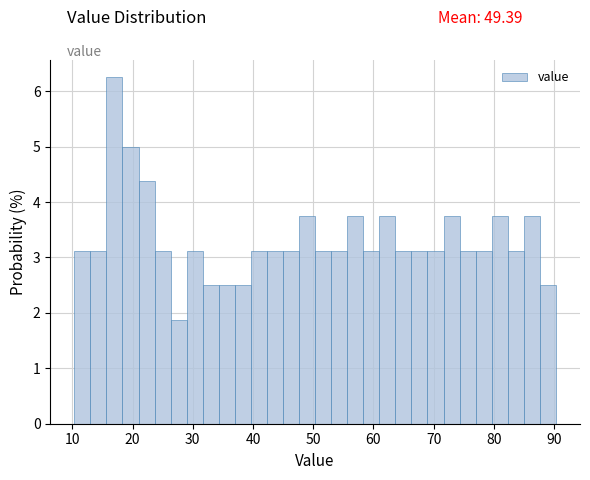

Read against the x-axis, roughly where is the centre of the tallest bar?

17